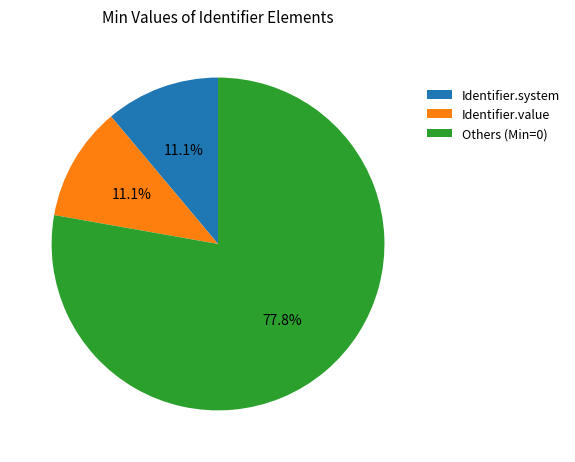

To the nearest percent, what is the difference between the largest and smallest slice percentages?

67%